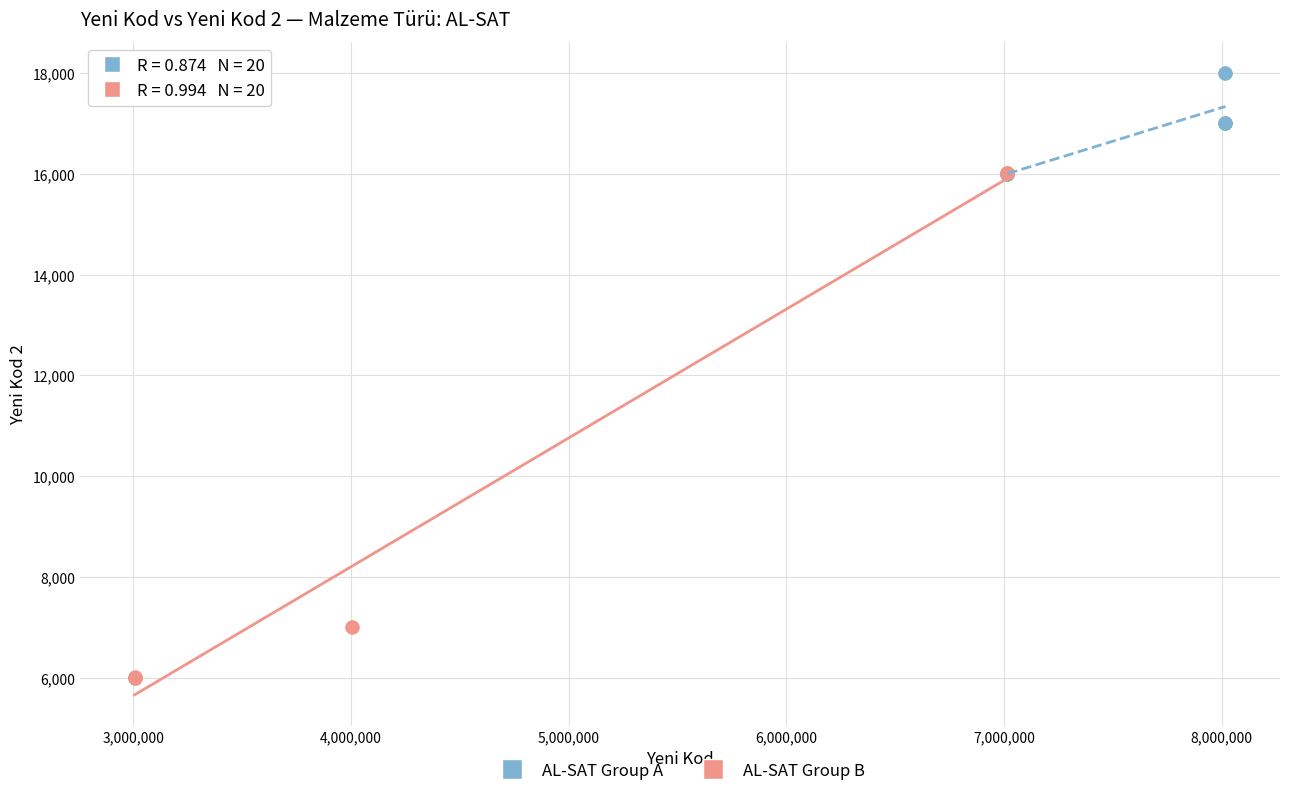

Which series has the largest Y range (max minus min)?

AL-SAT Group B